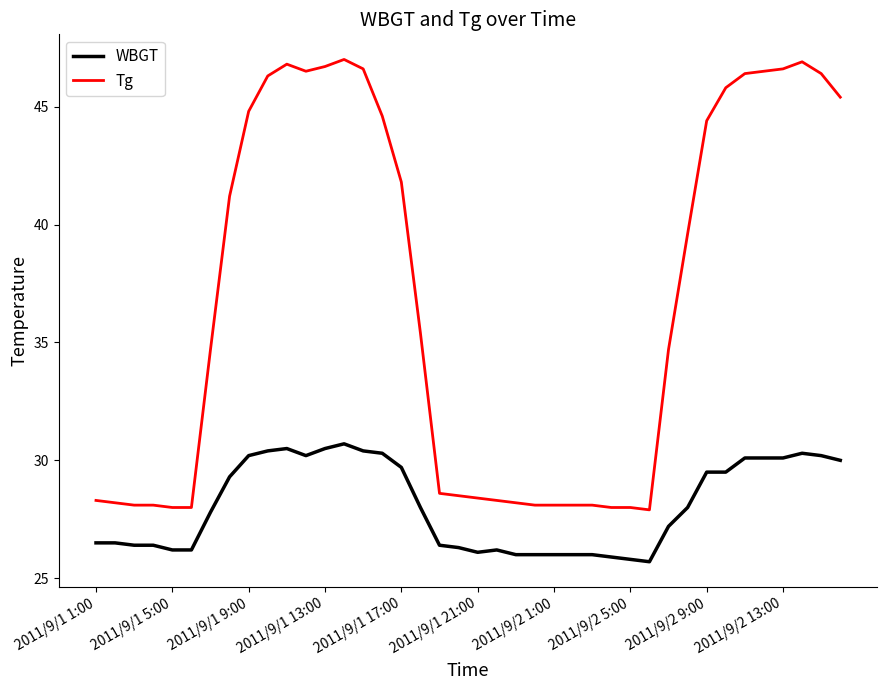

What is the difference between the maximum and minimum values in the Tg series?

19.1